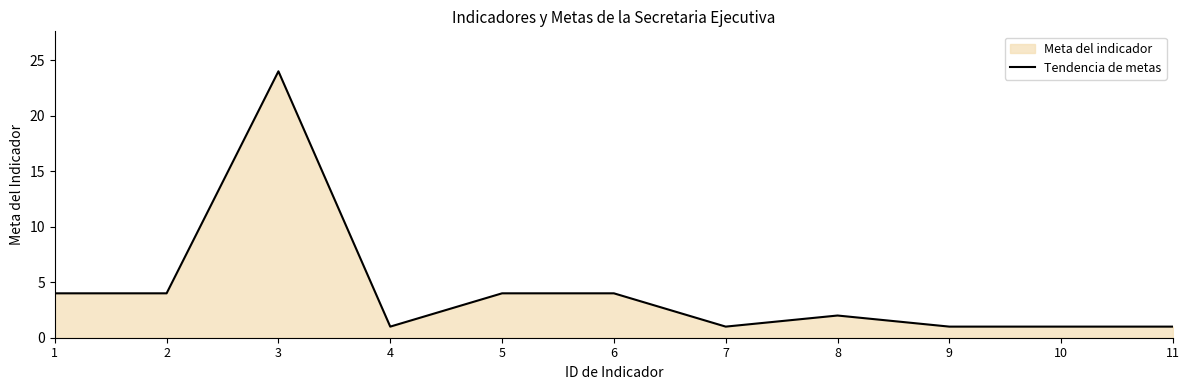

How many lines are shown in the chart?

1